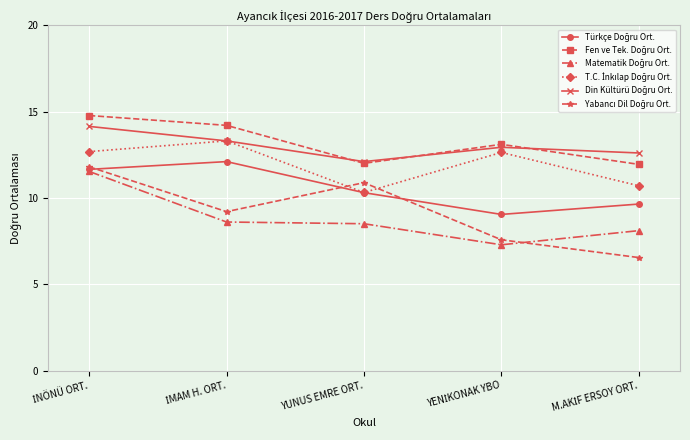

What position from the left is YUNUS EMRE ORT.?

3